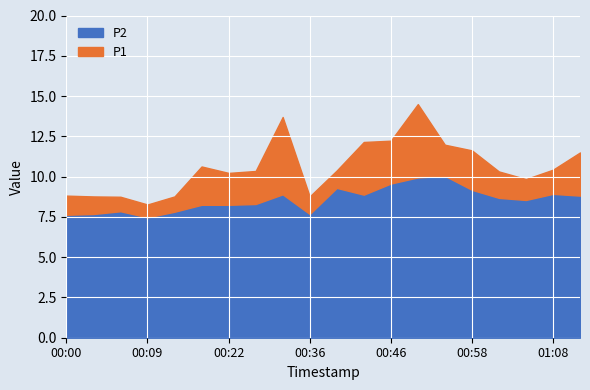

Count the number of categories in the chart.

20